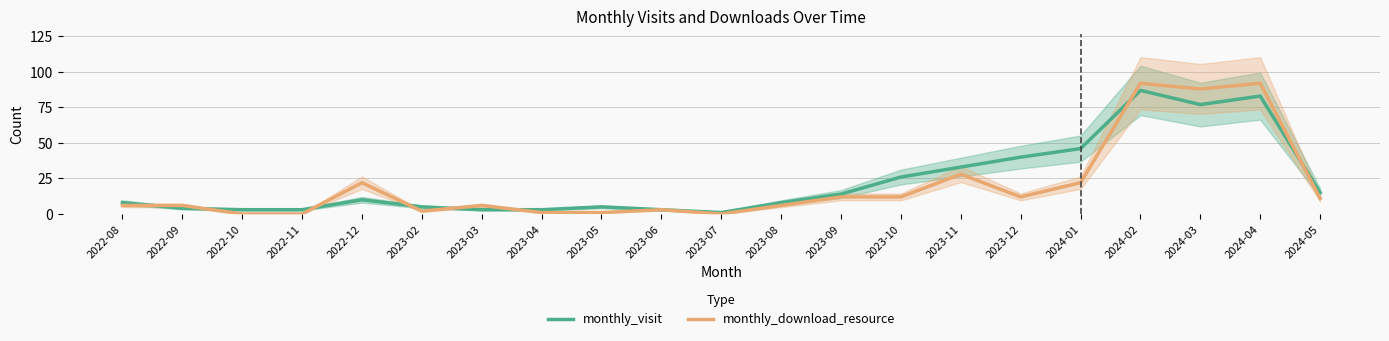

List the series in order of their overall mean, highest first.

monthly_visit, monthly_download_resource